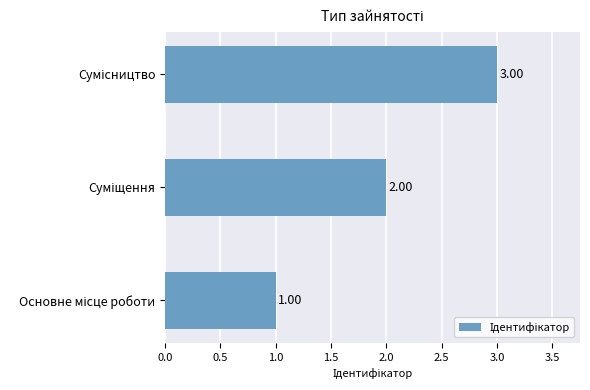

What is the sum of all values?

6